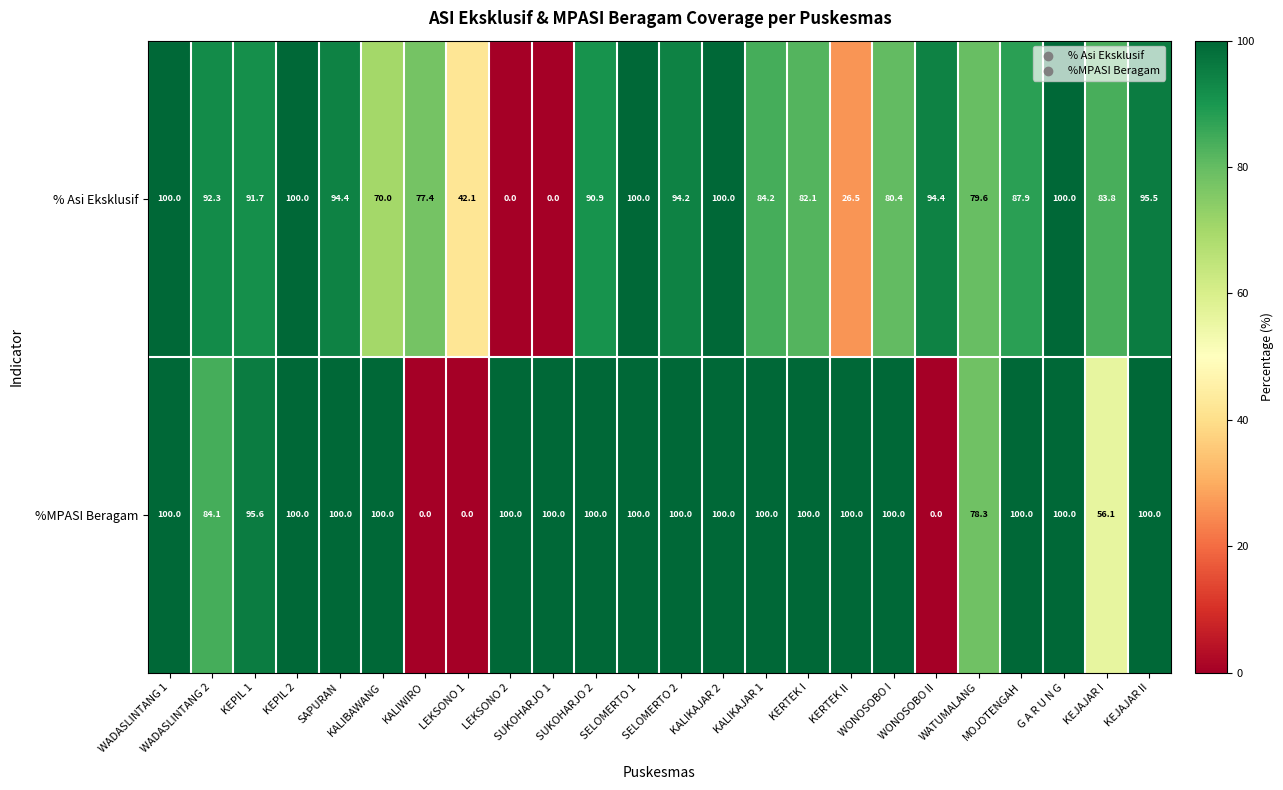

What is the highest value of the % Asi Eksklusif series?

100.0